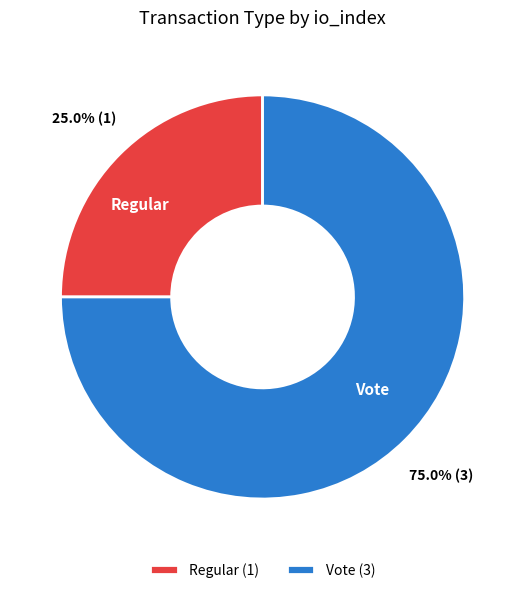

Is there any slice that represents more than half of the pie?

Yes